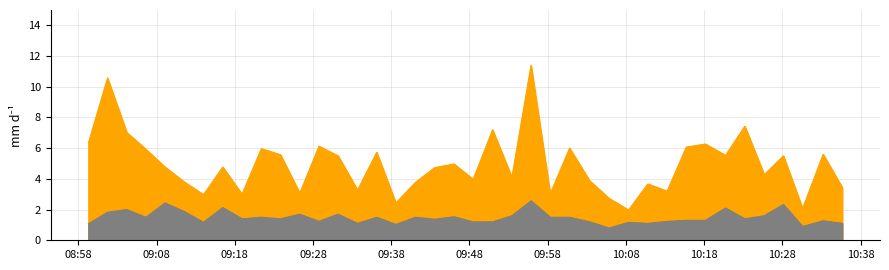

Which category has the highest value in the SDS_P2 series?

2024/02/06 09:55:52